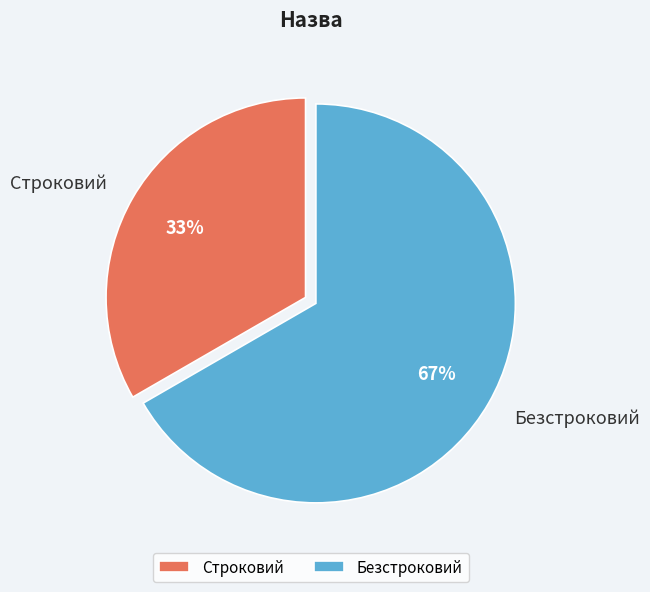

Combined, do Строковий and Безстроковий account for over 50%?

Yes